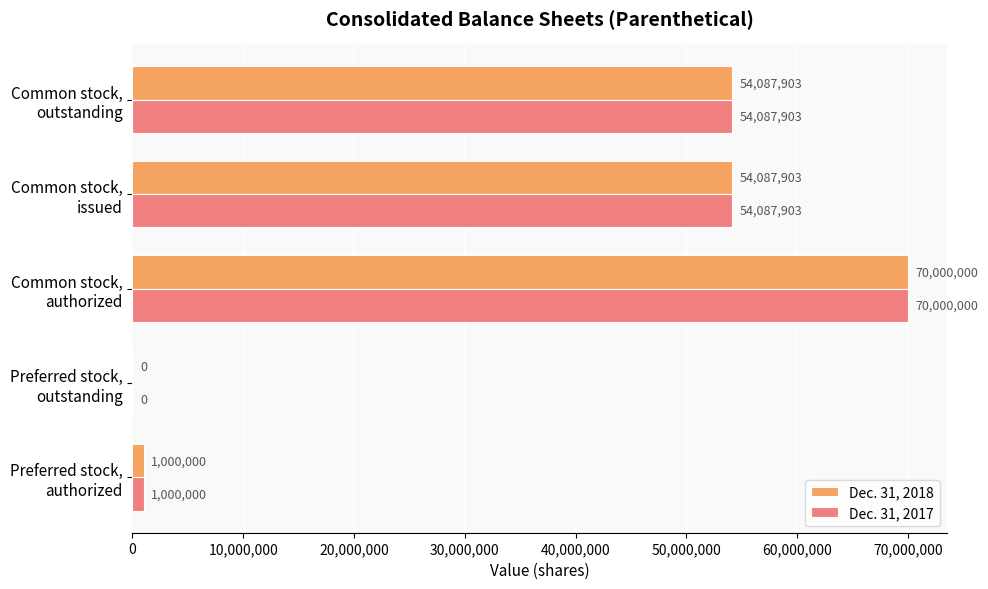

What is the maximum value shown in the chart?

70000000